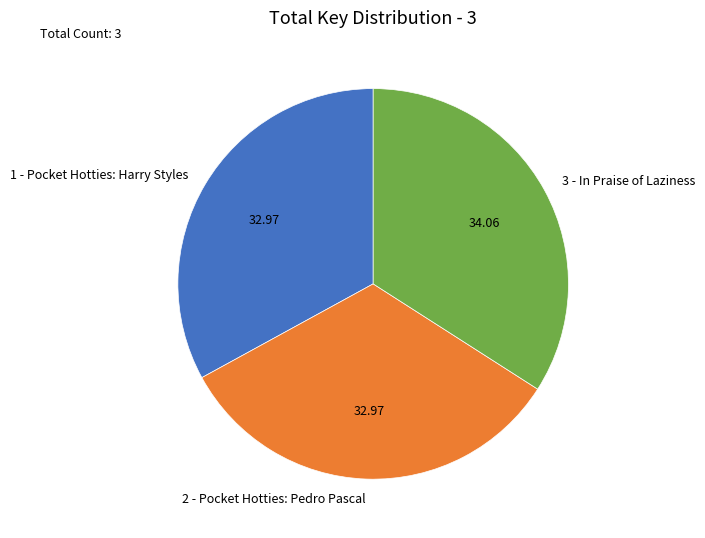

What is the largest slice in the pie chart?

3 - In Praise of Laziness